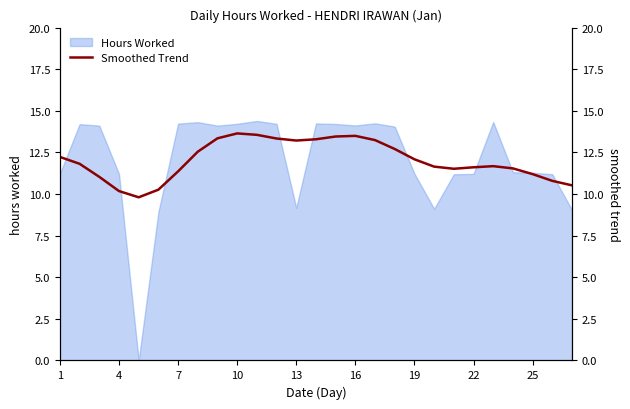

What is the greatest value displayed?

13.6